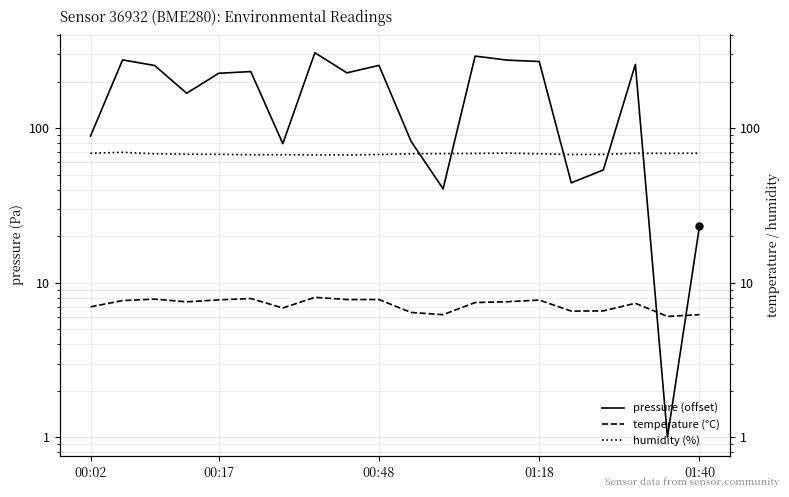

The pressure (offset) series shows 307.3 at 7. True or false?

True